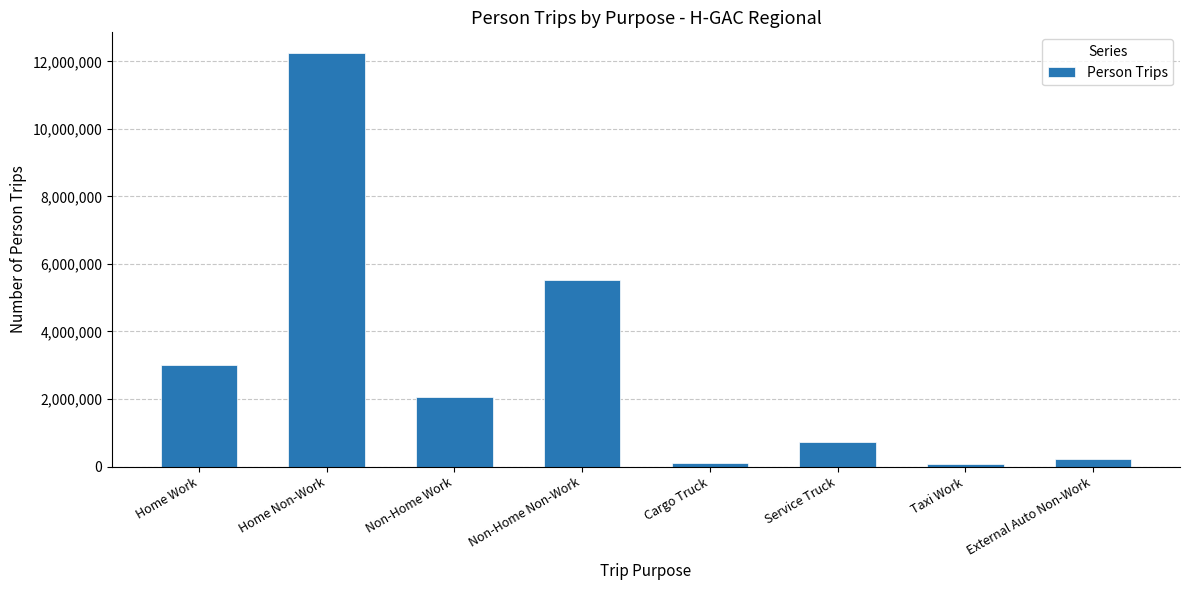

Where is the data nearest to the value 6154967?

Non-Home Non-Work